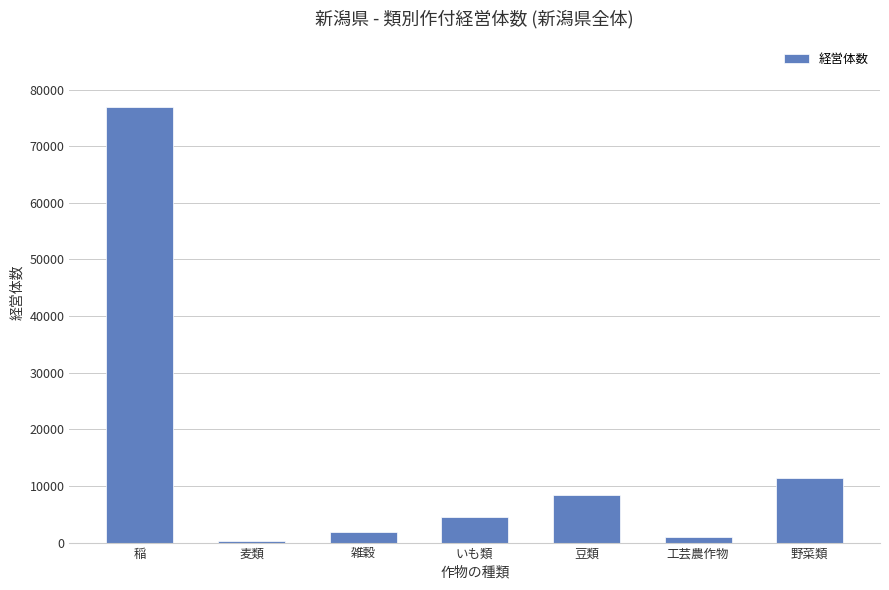

Which category has the highest value across all series?

稲